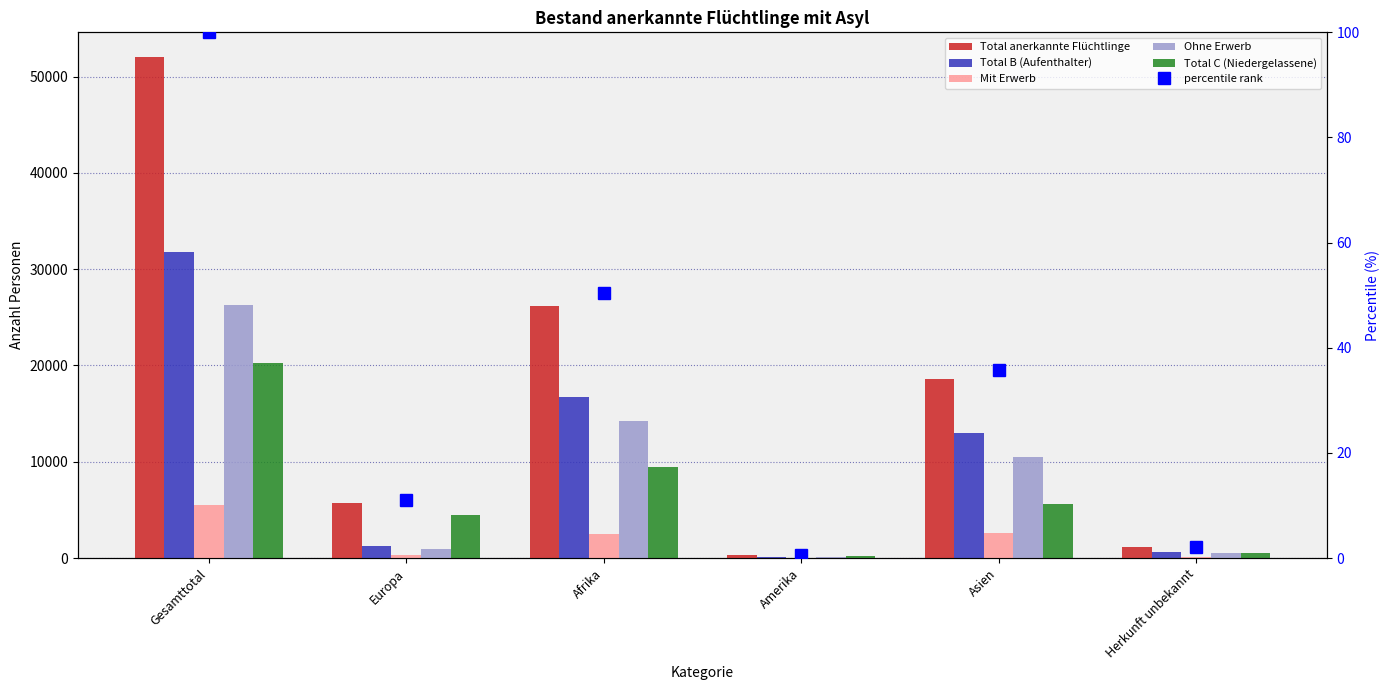

Which has a higher value, Herkunft unbekannt or Afrika?

Afrika